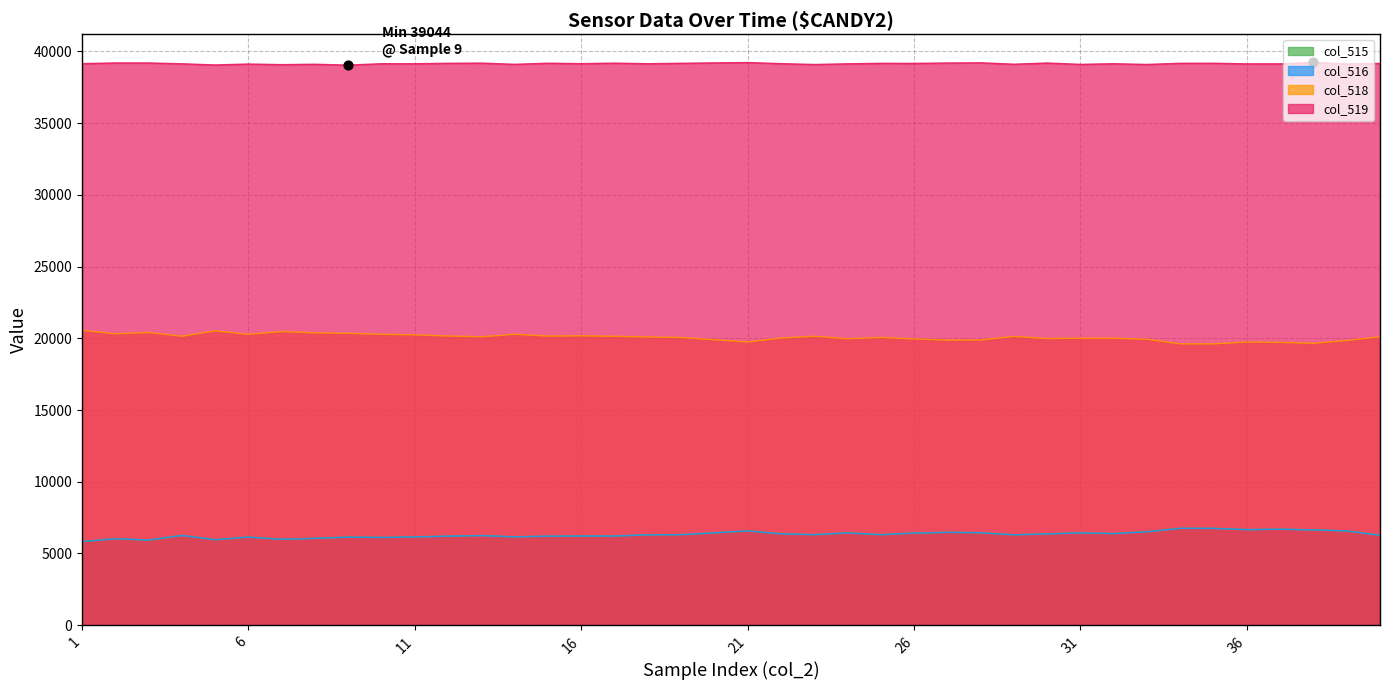

At which category is the sum across all series the highest?

34